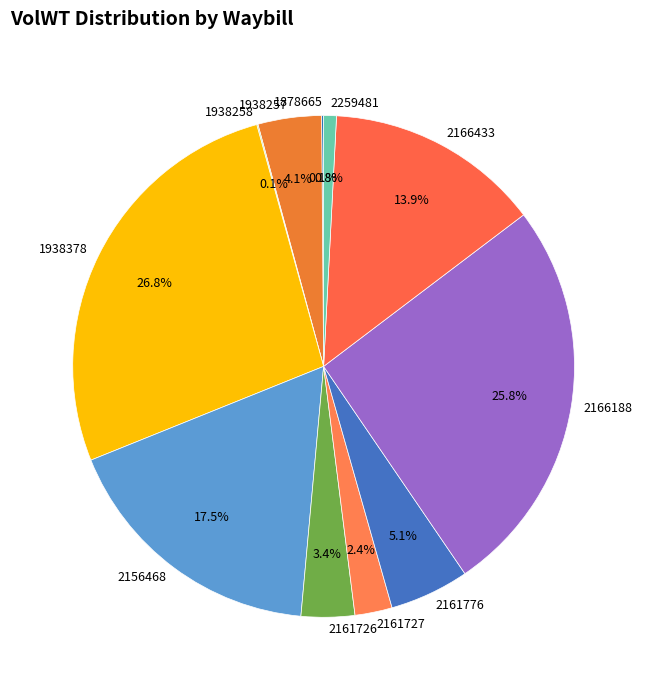

Is 2156468 the majority of the pie?

No